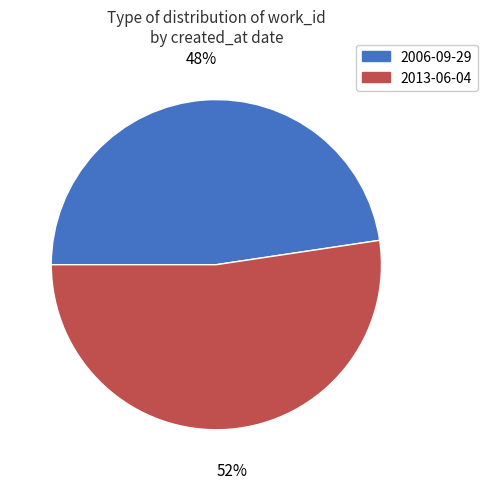

Do 2006-09-29 and 2013-06-04 together represent more than half of the pie?

Yes